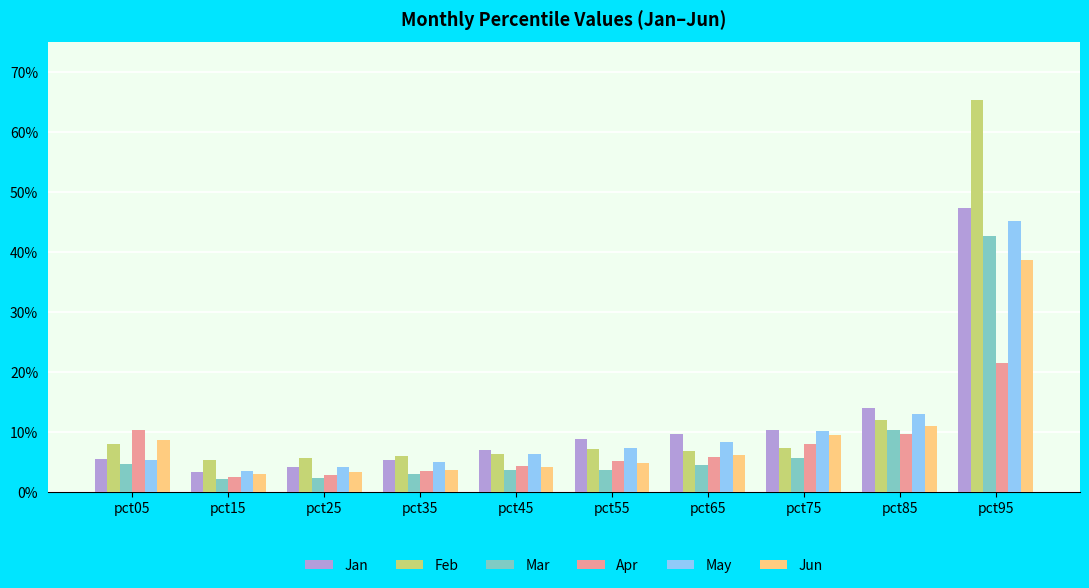

Which series has the widest spread of values?

Feb